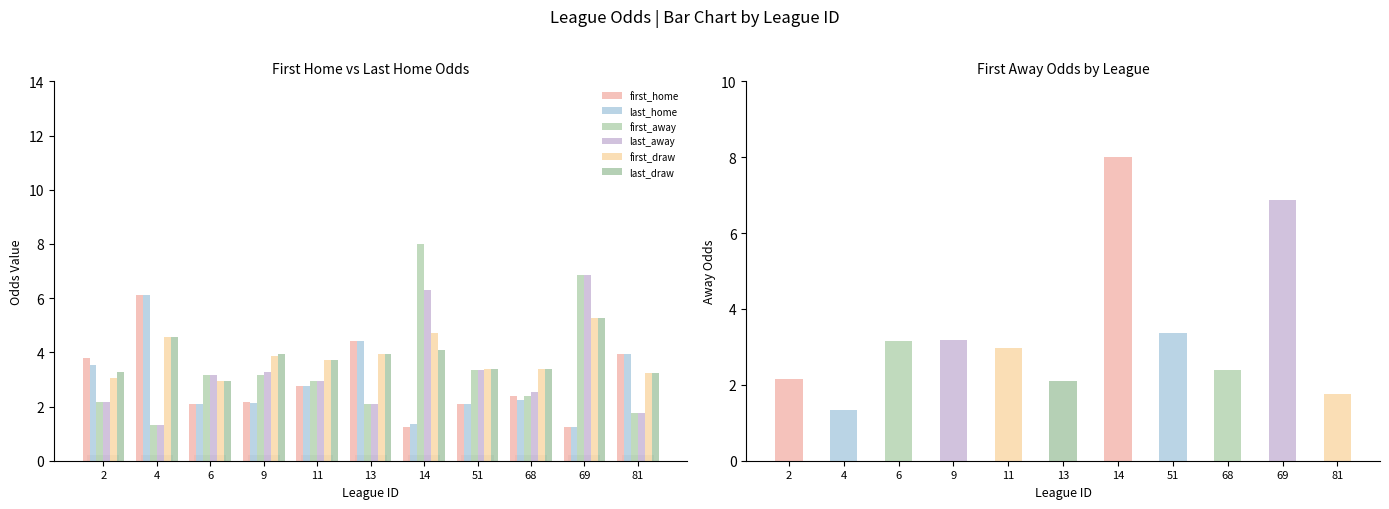

How many bars are there in each group?

6